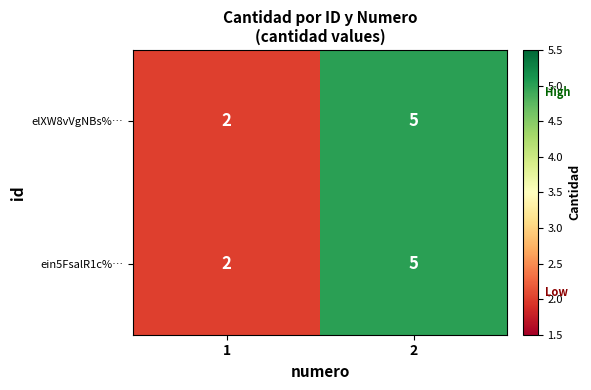

What is the highest value of the ein5FsalR1c%… series?

5